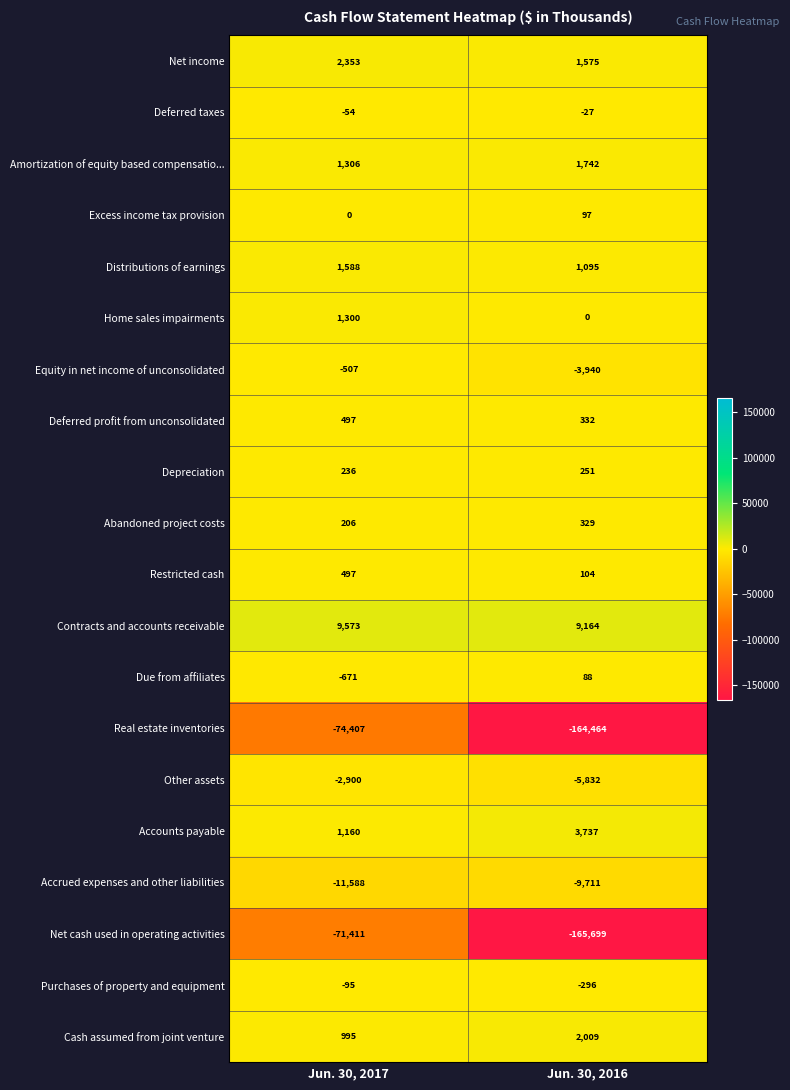

Which series has the largest total across all categories?

Contracts and accounts receivable